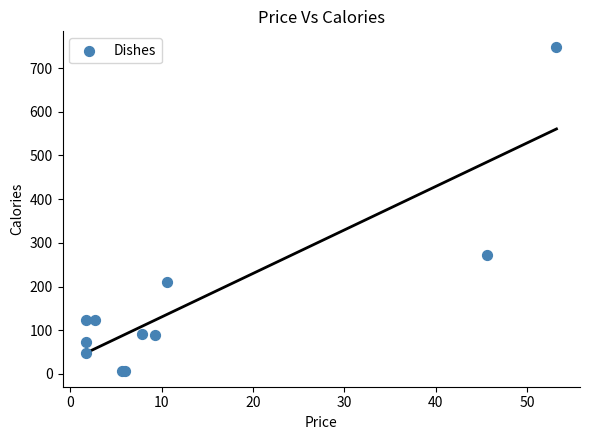

What Y value in the scatter plot is closest to 377?

273.1